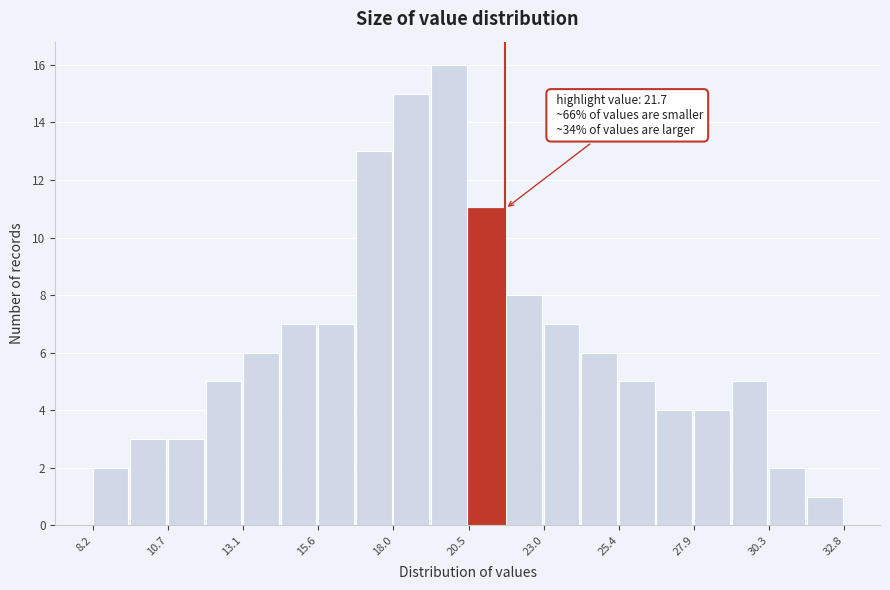

Around what value on the x-axis is the tallest bar? Give the approximate position of its centre, as read against the axis.

20.0